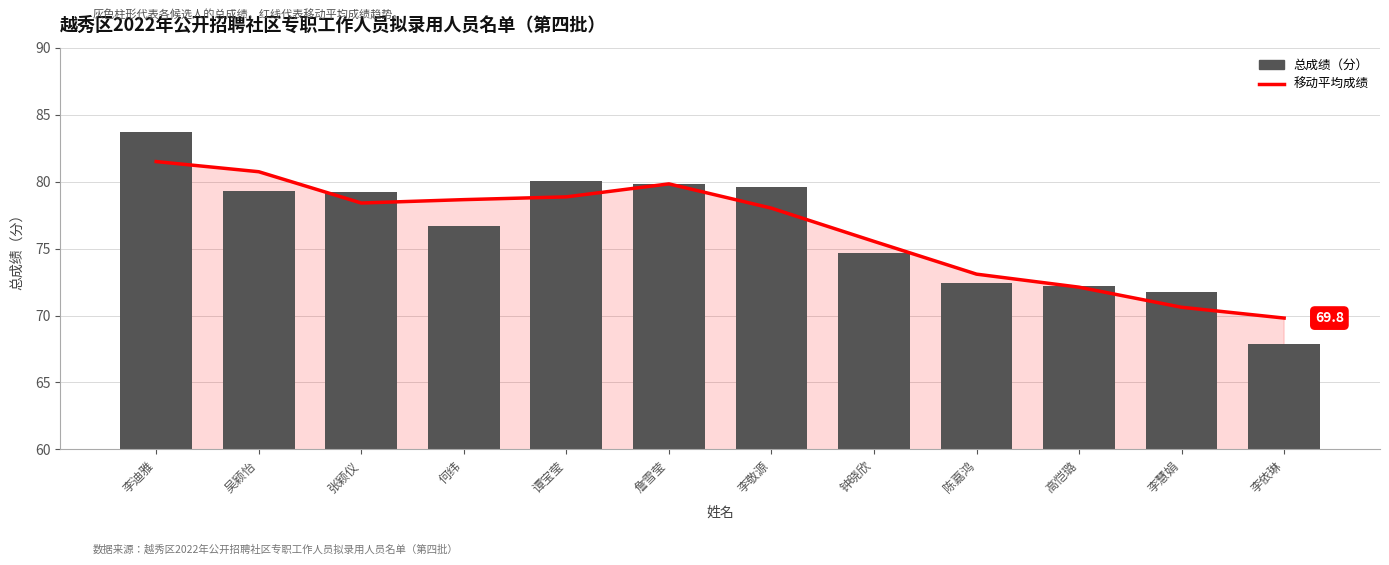

Reading right to left, list all the values displayed in this chart.

移动平均成绩: 李依琳=69.8	李慧娟=70.6	高恺璐=72.1	陈嘉鸿=73.1	钟晓欣=75.5	李敬源=78.0	詹雪莹=79.8	谭宝莹=78.9	何纬=78.7	张颖仪=78.4	吴颖怡=80.7	李迪雅=81.5
总成绩（分）: 李依琳=67.9	李慧娟=71.7	高恺璐=72.2	陈嘉鸿=72.4	钟晓欣=74.6	李敬源=79.6	詹雪莹=79.8	谭宝莹=80.1	何纬=76.7	张颖仪=79.2	吴颖怡=79.3	李迪雅=83.7